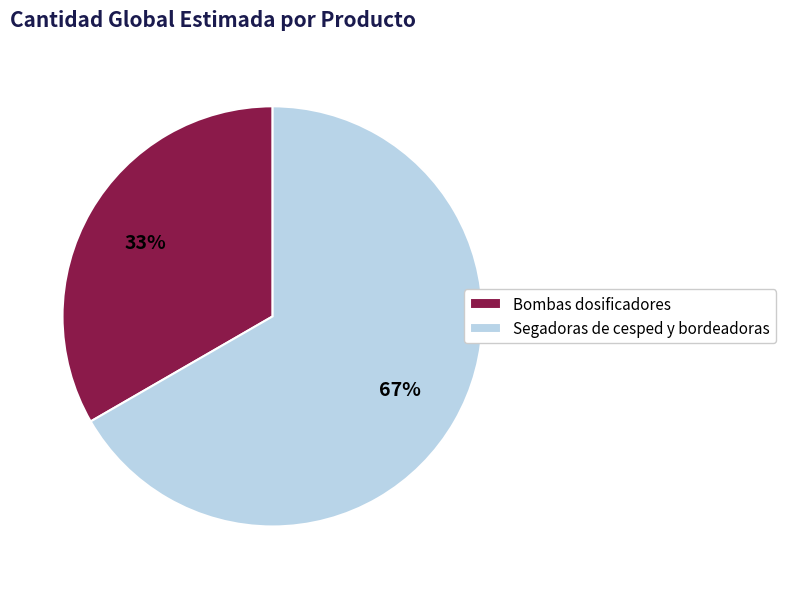

Count the number of slices in the pie.

2